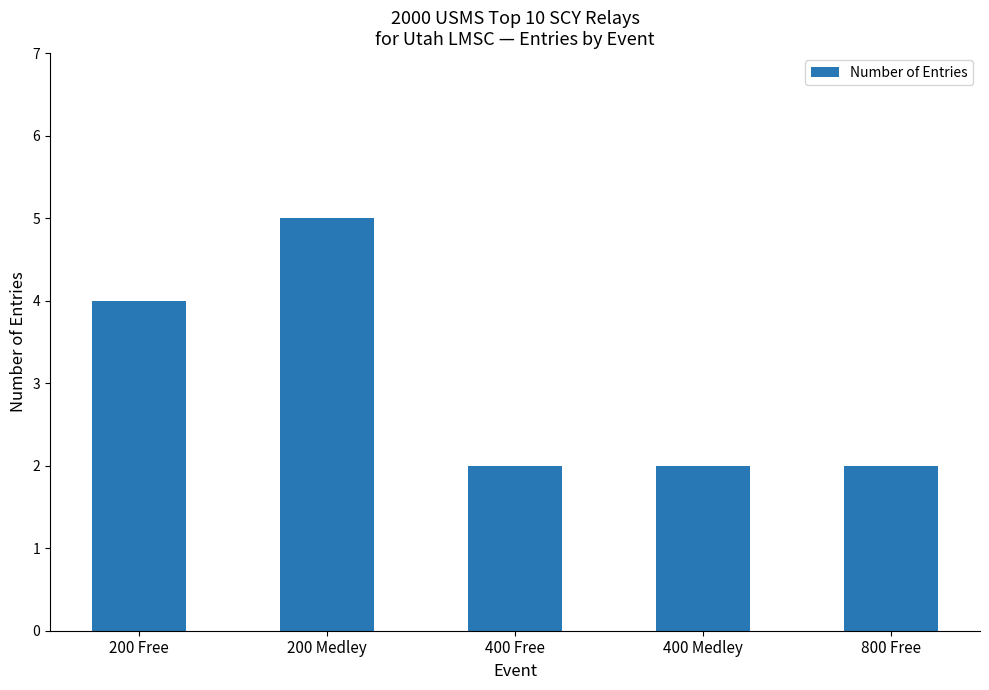

What is the change in value from 200 Medley to 400 Free?

-3